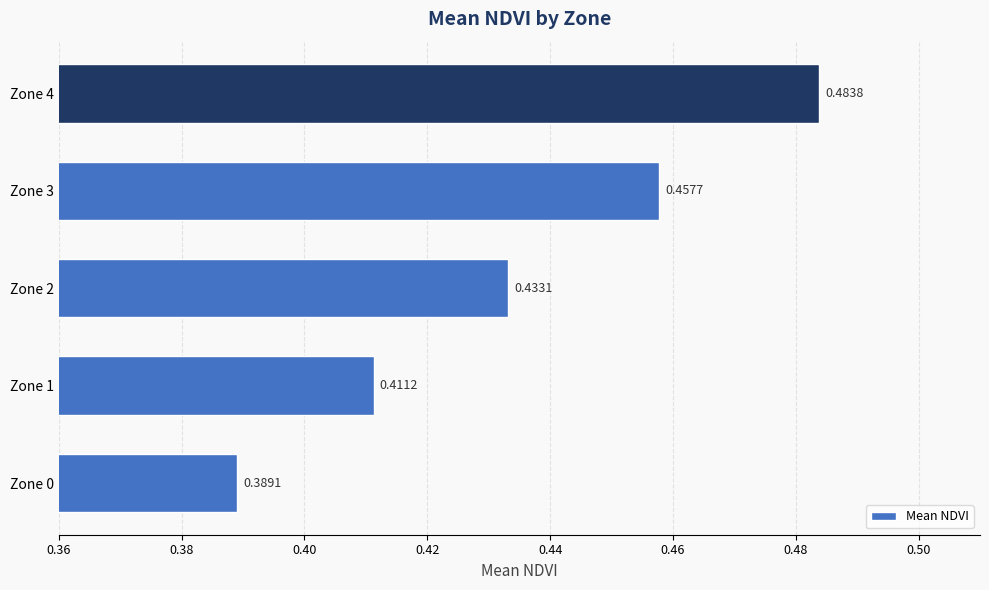

Which has a higher value, Zone 4 or Zone 1?

Zone 4